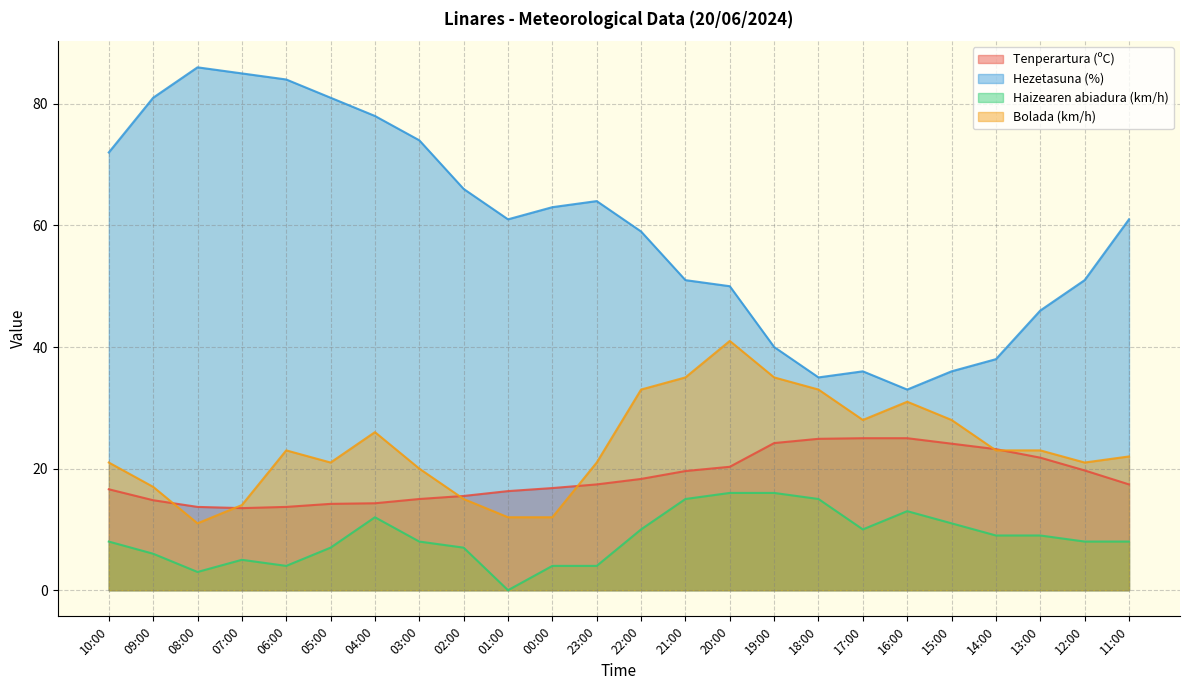

What is the value of the Bolada (km/h) point at the 12th from the left?

21.0